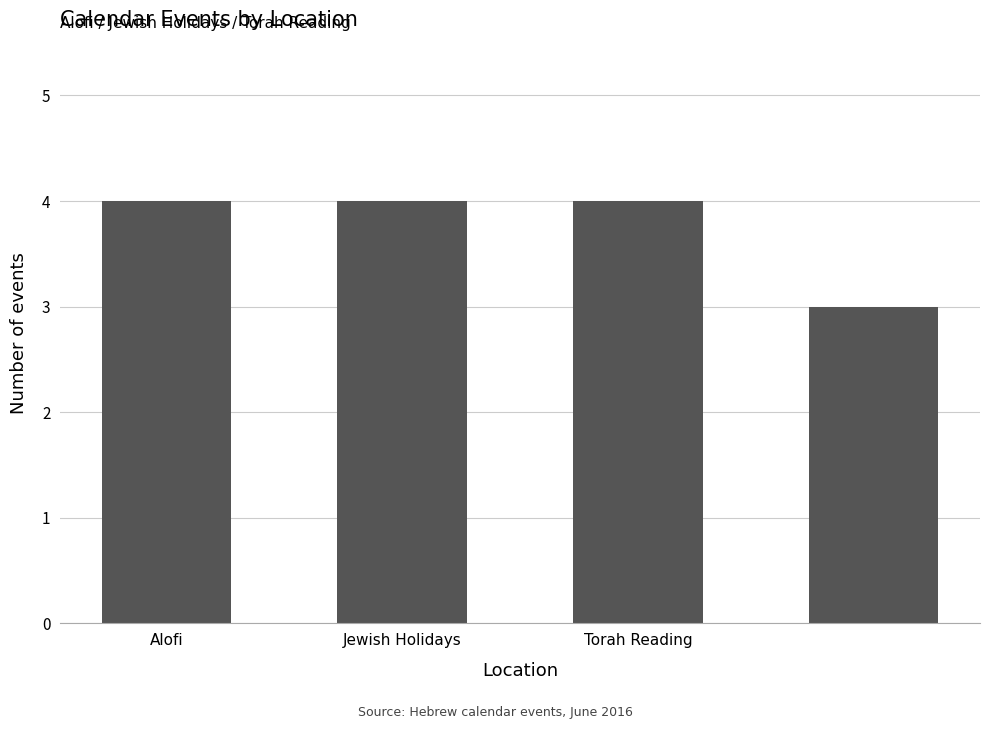

What is the average value?

4